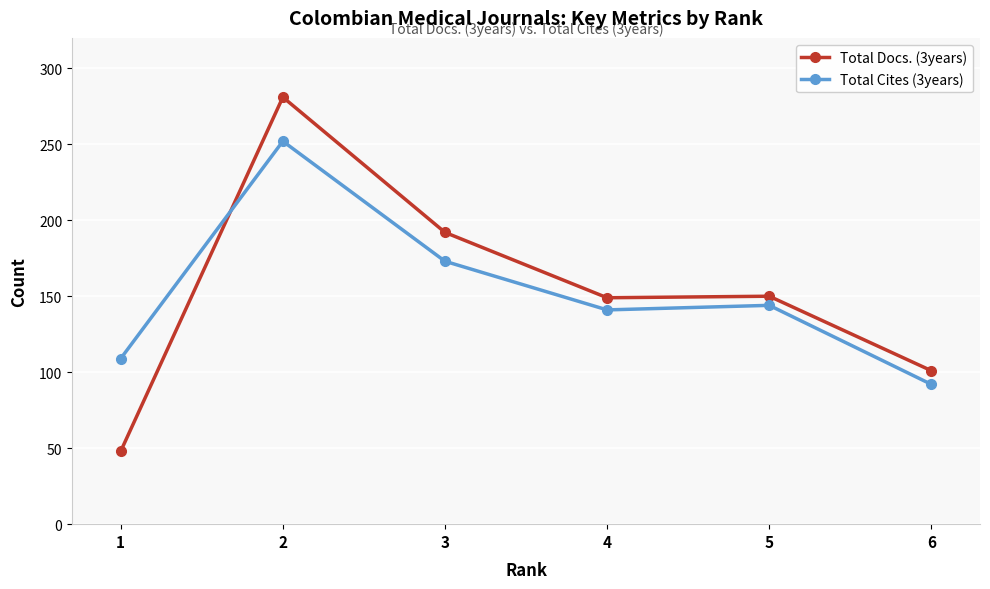

Does the chart have visible grid lines?

Yes